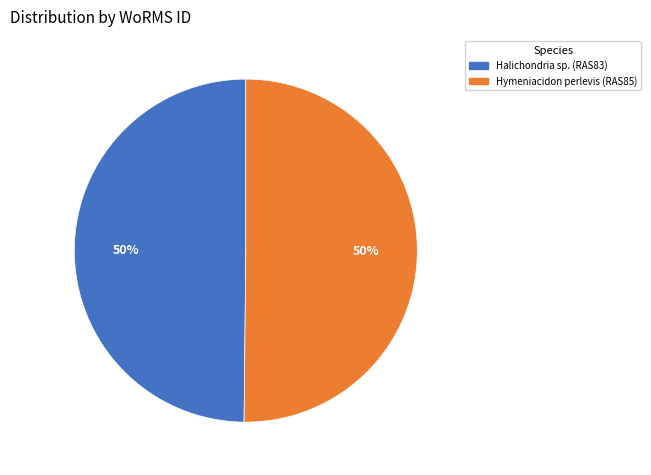

Is it true that Halichondria sp. (RAS83) is 50% of the pie?

True